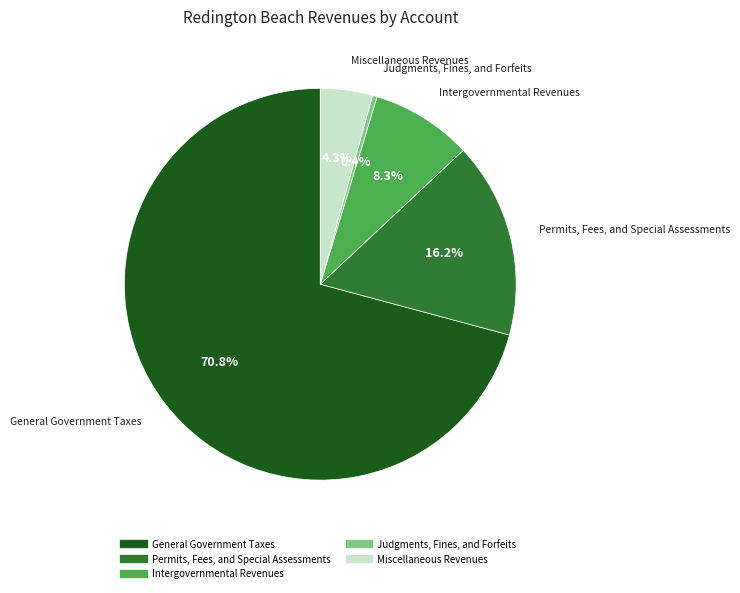

Which slice is the smallest?

Judgments, Fines, and Forfeits